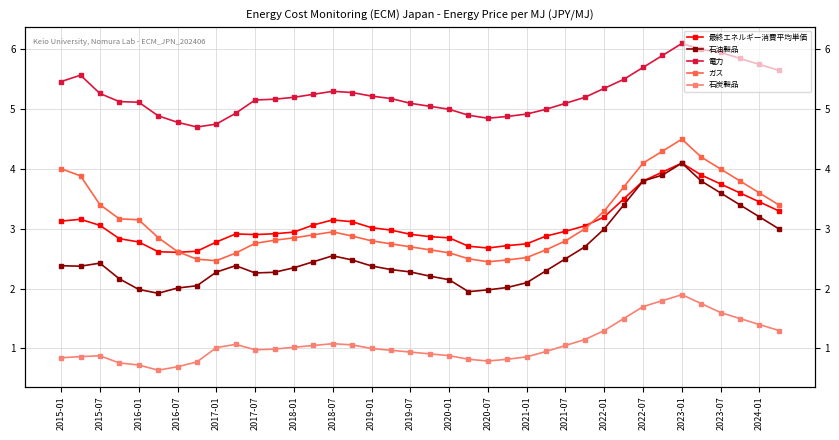

True or false: 電力 has a value of 8.6 at 2018-07.

False